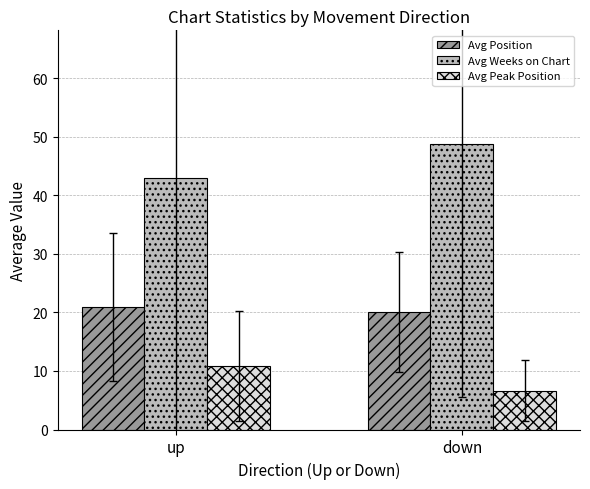

At which label does Avg Weeks on Chart reach its peak?

down